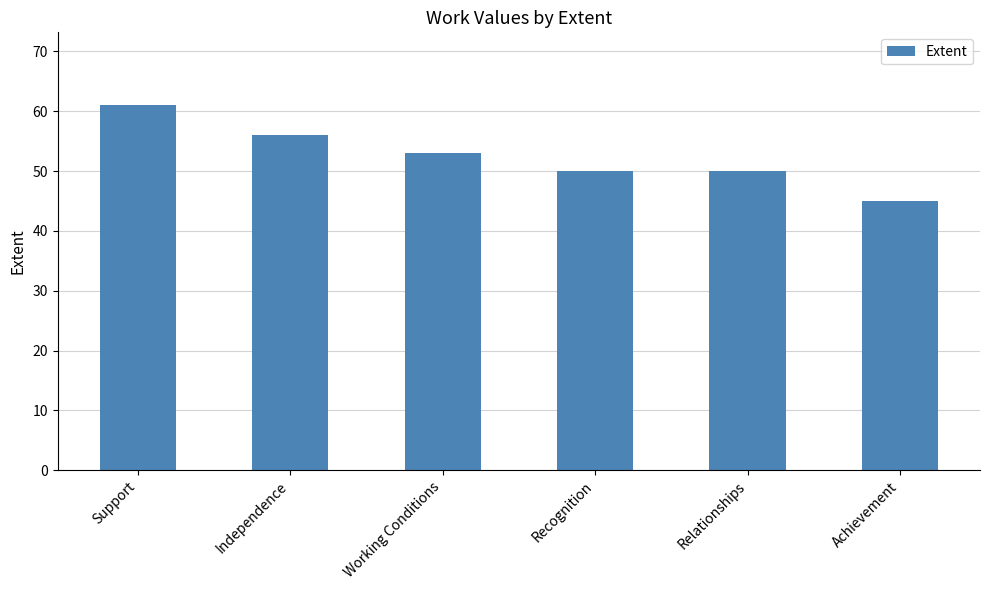

What is the difference between the values at Working Conditions and Independence?

3